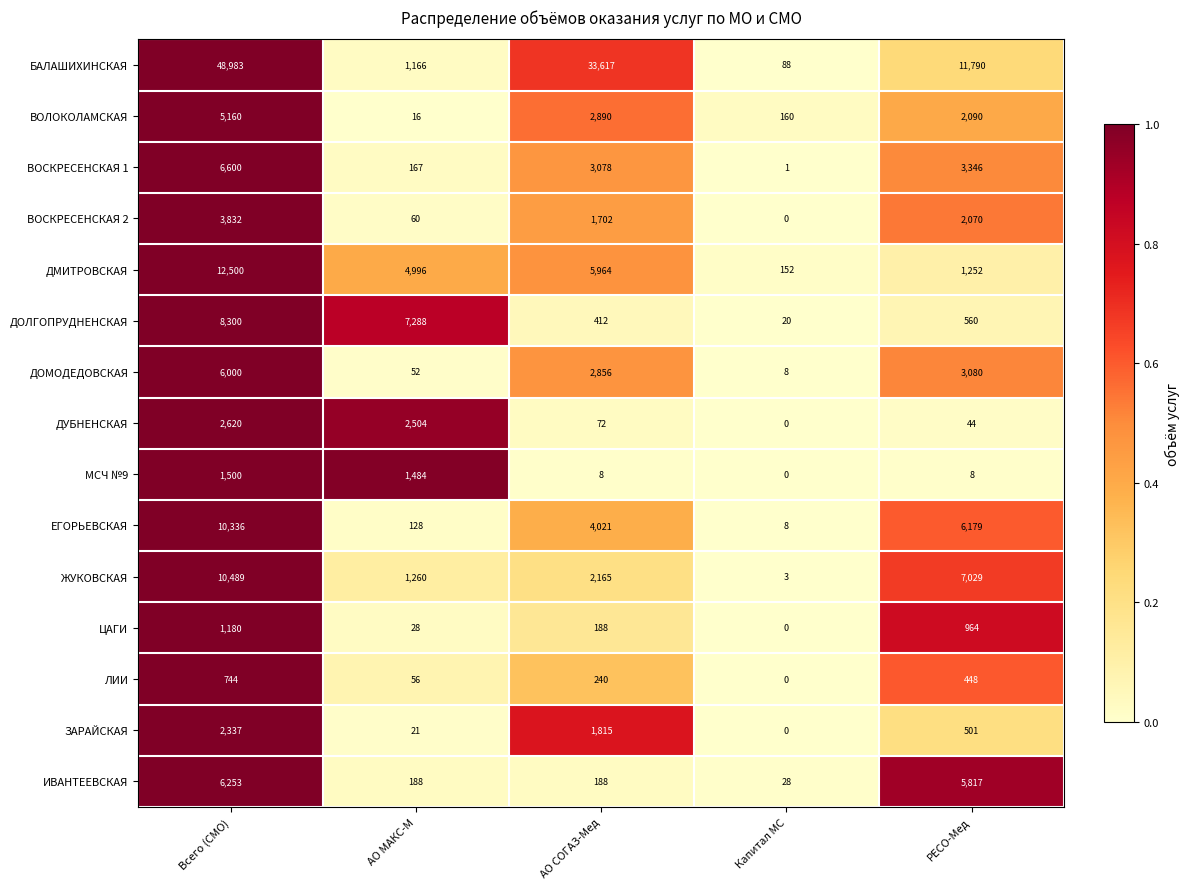

Is it true that ДОЛГОПРУДНЕНСКАЯ equals 2973 at Всего (СМО)?

False